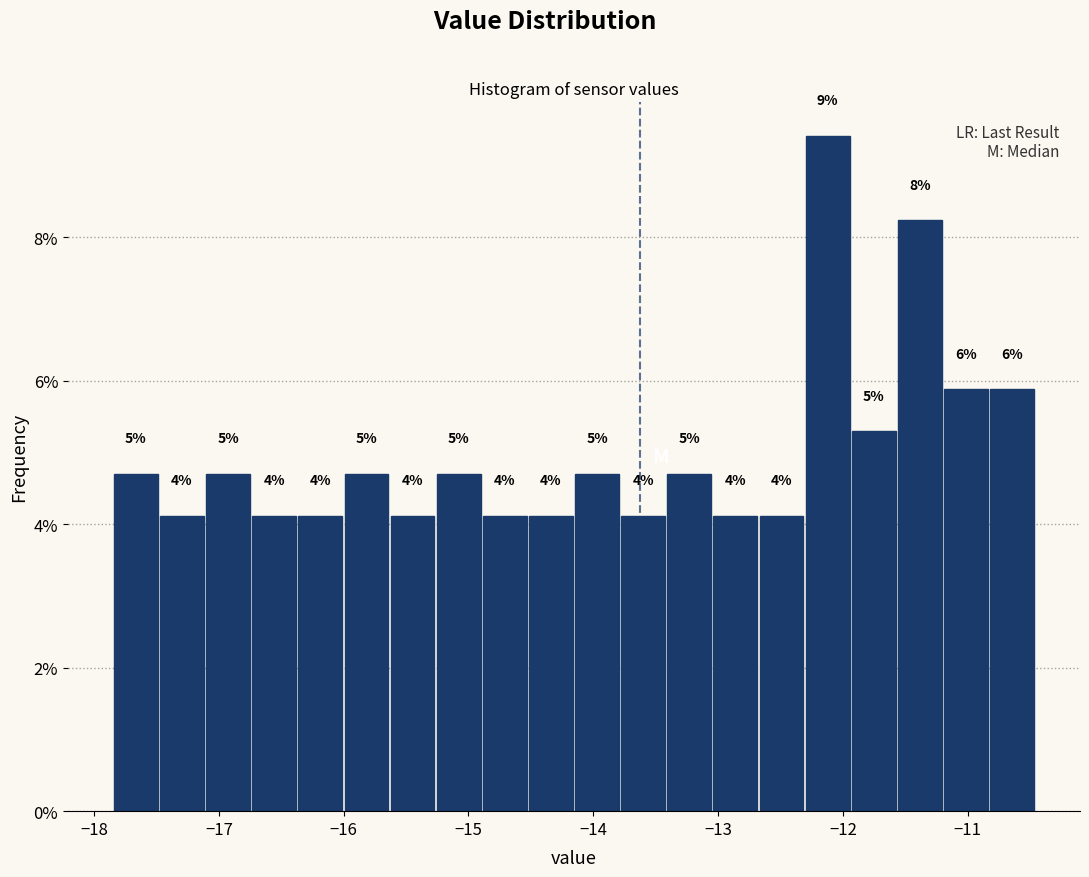

Read against the x-axis, roughly where is the centre of the tallest bar?

-12.1